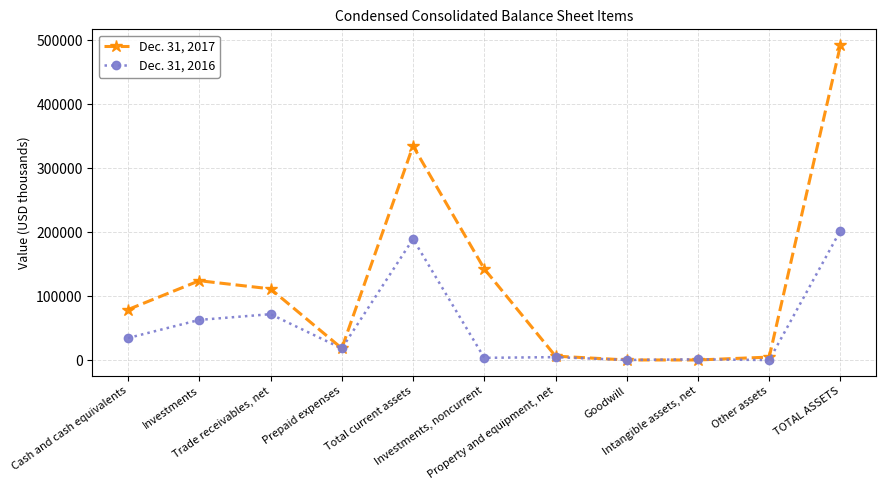

What is the label of the 11th point from the left?

TOTAL ASSETS